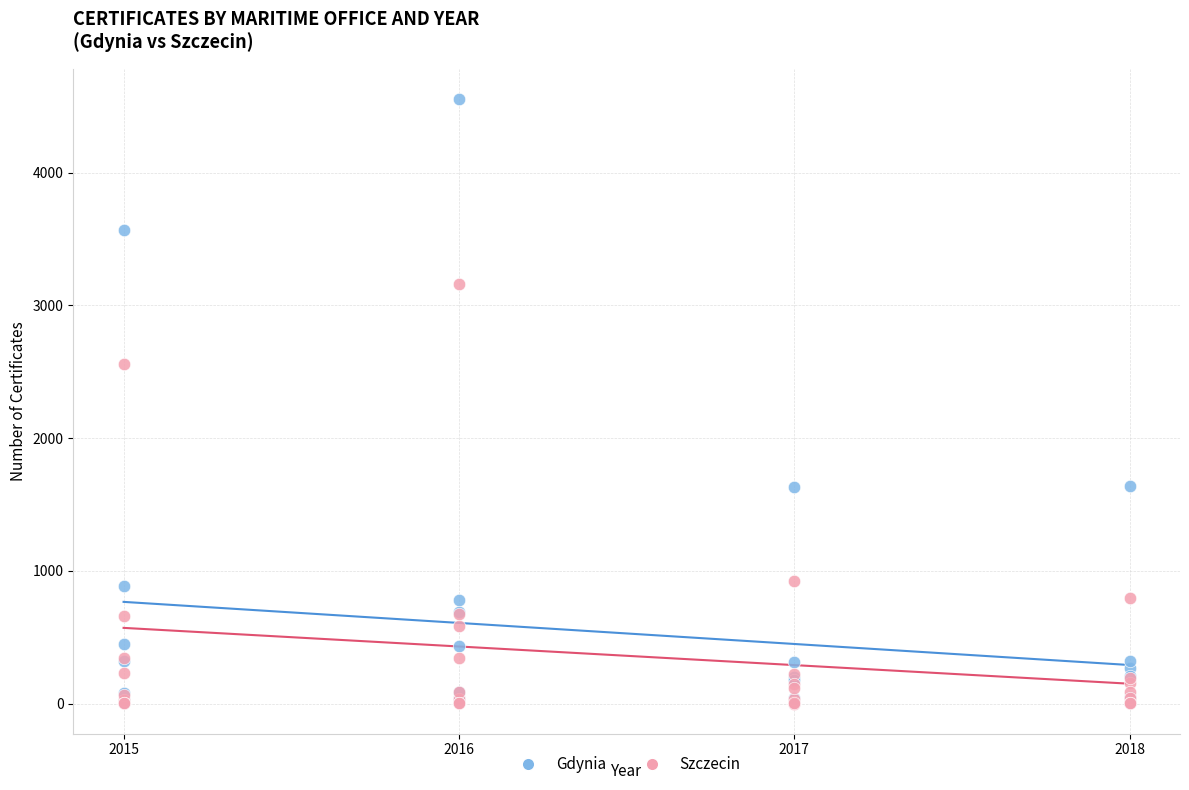

Across all series, what Y value is closest to 2276?

2559